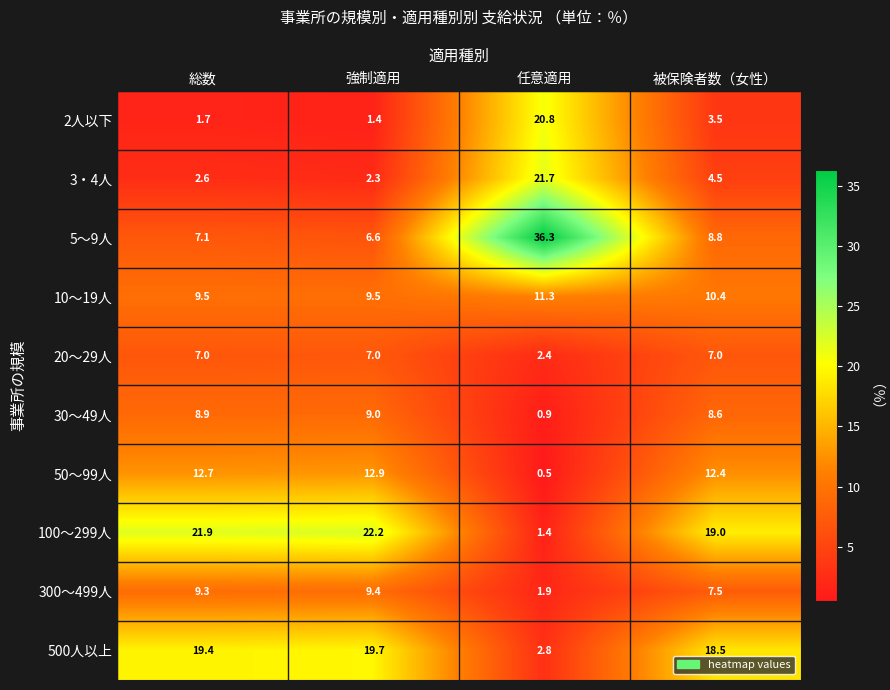

Which series has the largest total across all categories?

100～299人